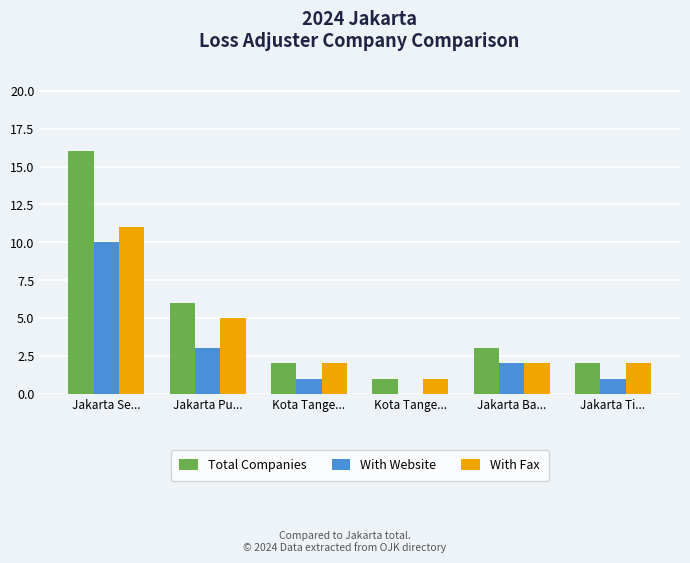

How many series are shown in this chart?

3